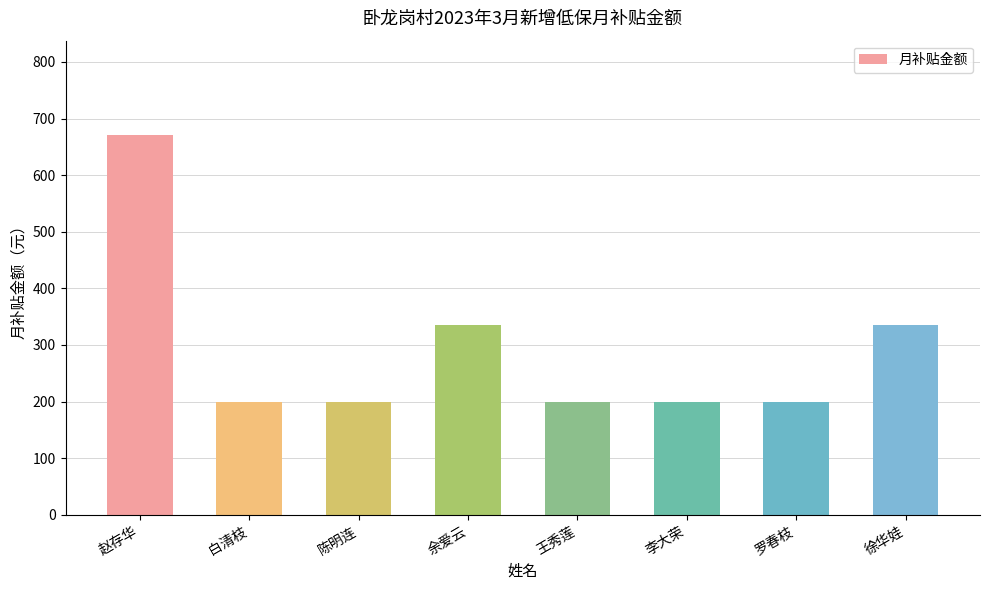

What value does the data have at 陈明连?

200